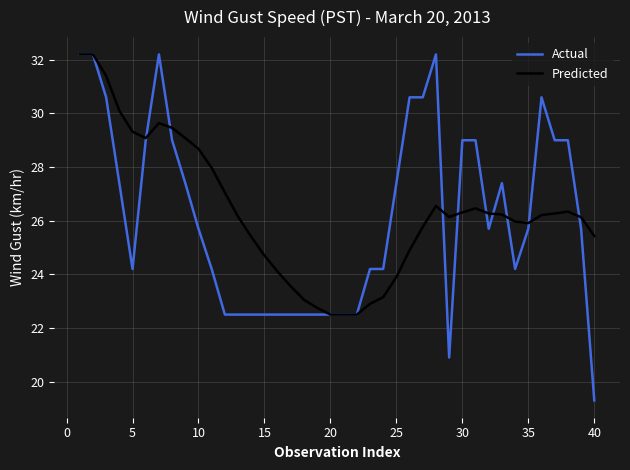

At how many categories does at least one series exceed 19?

40